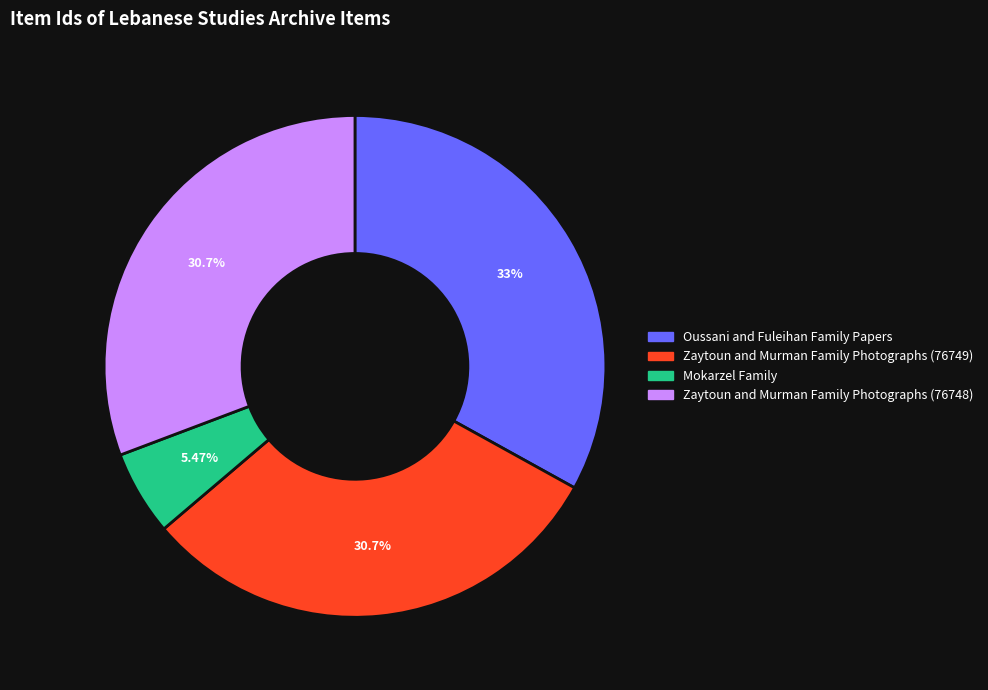

How many slices are in this pie chart?

4